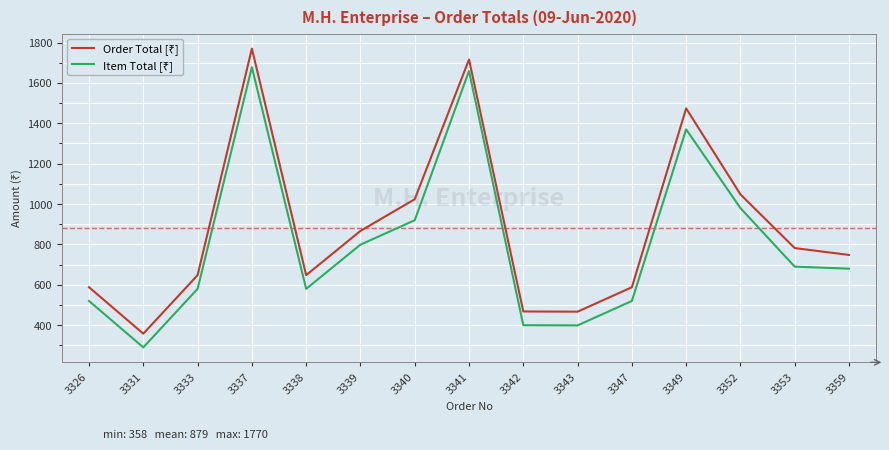

Which category has the lowest value across all series?

3331